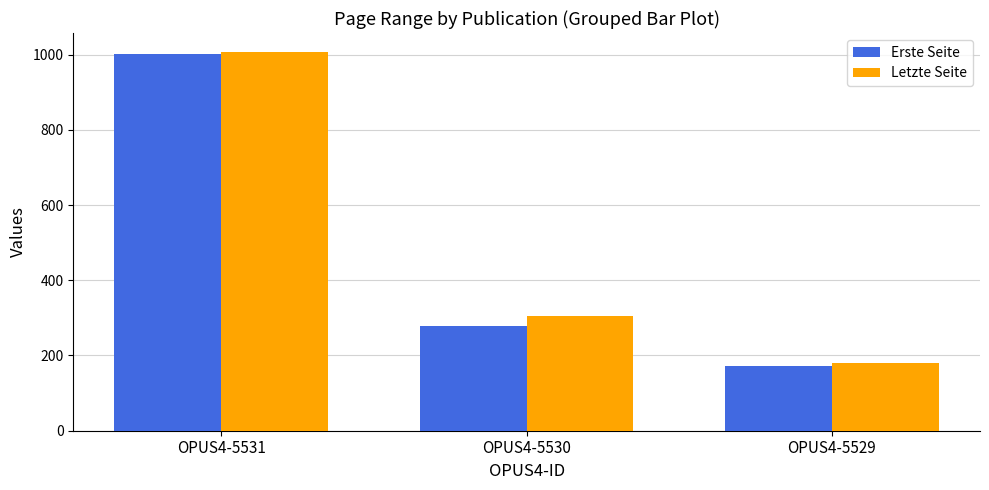

What is the average value of the Letzte Seite series?

497